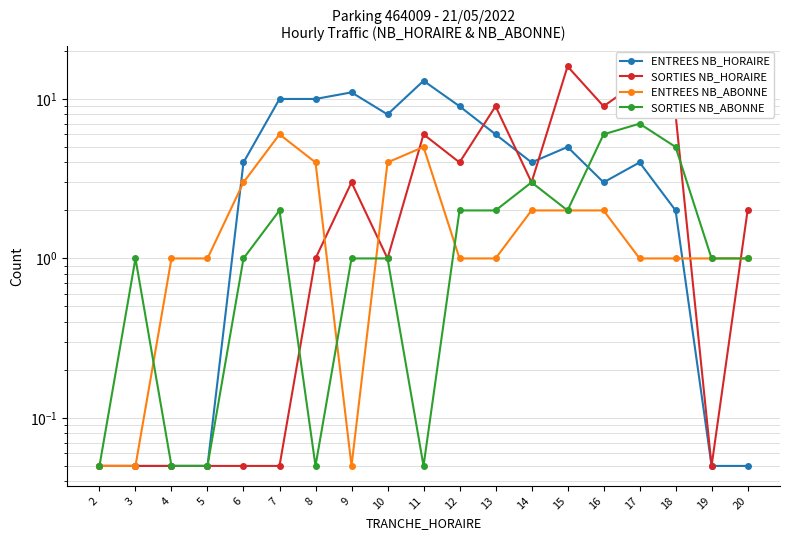

Rank the categories by SORTIES NB_HORAIRE value from highest to lowest.

15, 17, 13, 16, 18, 11, 12, 9, 14, 20, 8, 10, 2, 3, 4, 5, 6, 7, 19